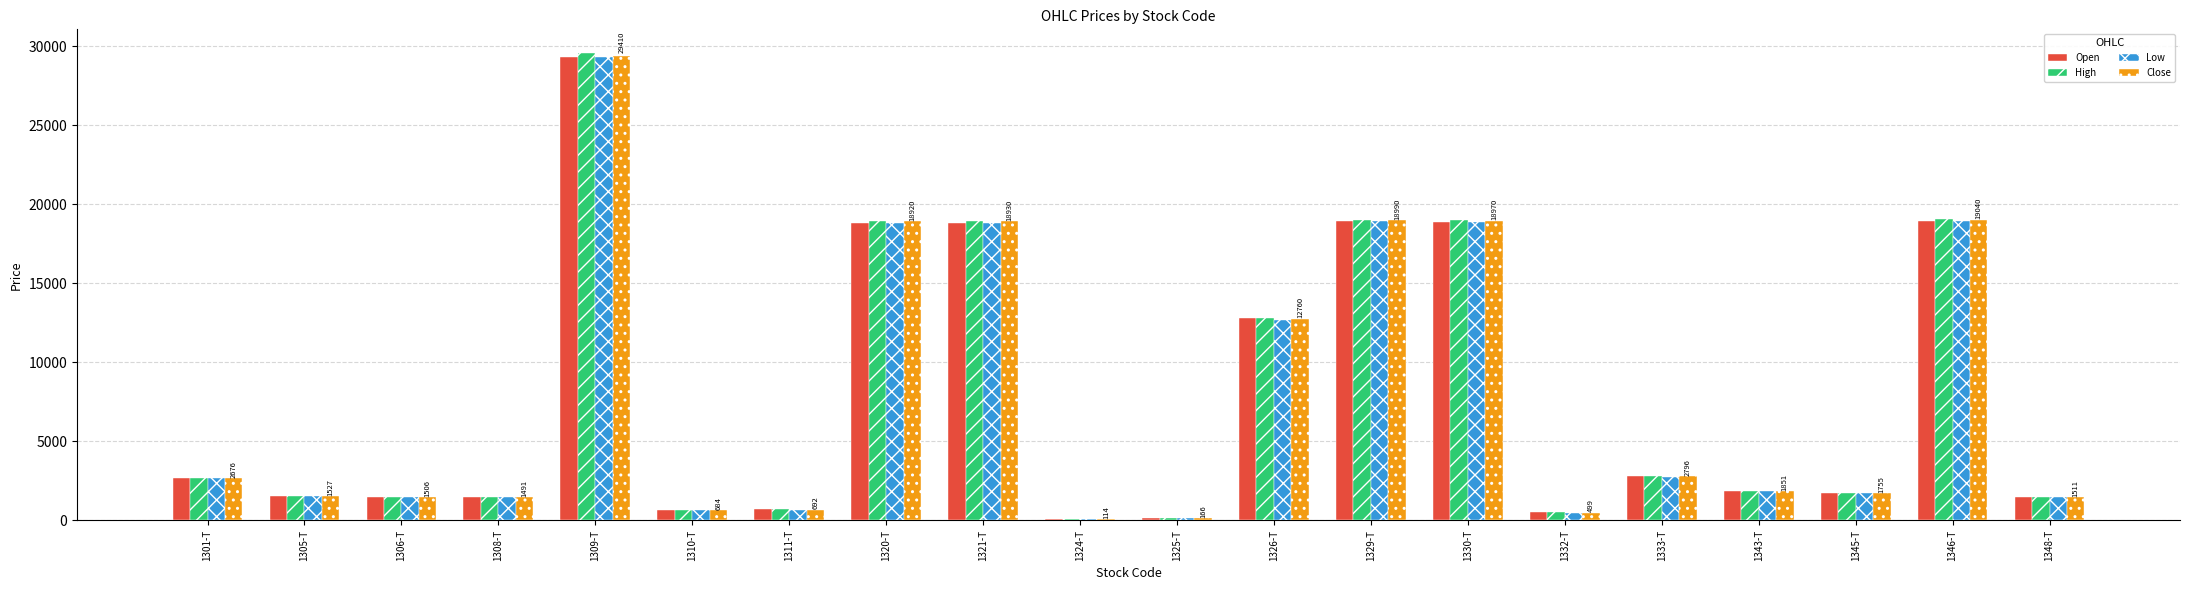

How many bars are there in total?

80